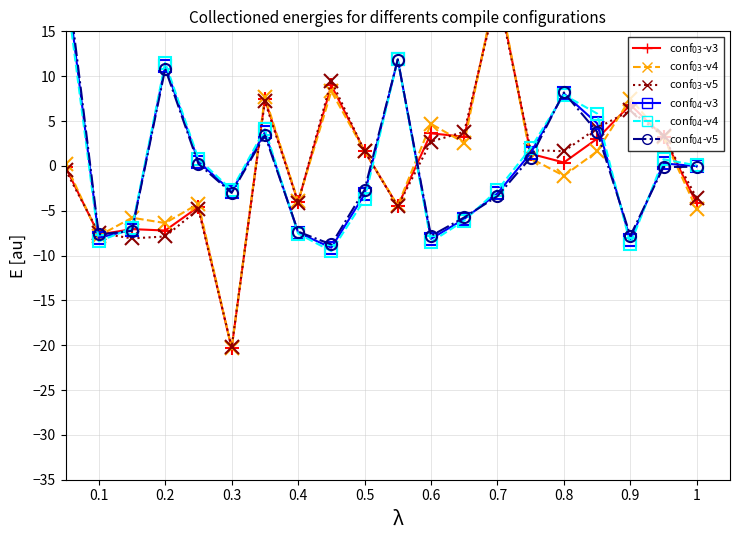

What is the difference between the highest and lowest values at 0.7?

24.0